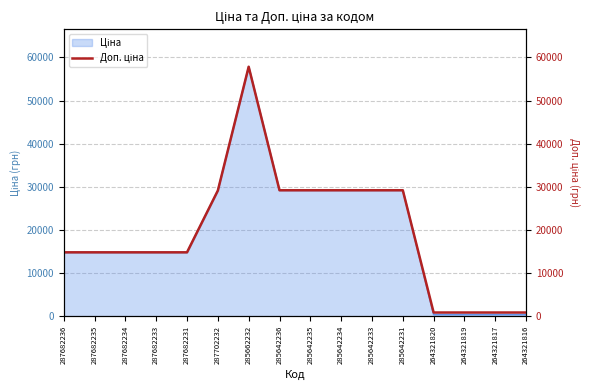

Is it true that the value at 287682236 is 14800.8?

True